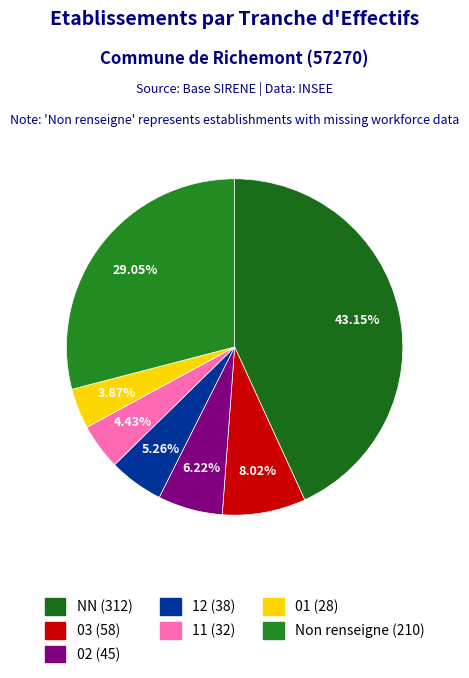

What is the largest slice in the pie chart?

NN